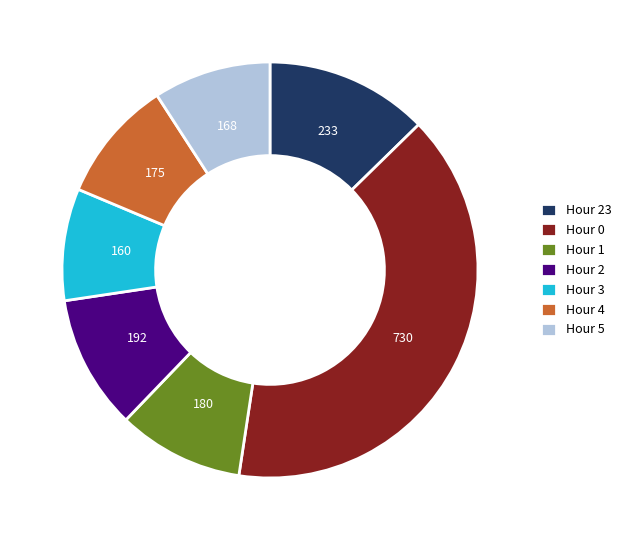

Between Hour 2 and Hour 23, which is larger?

Hour 23